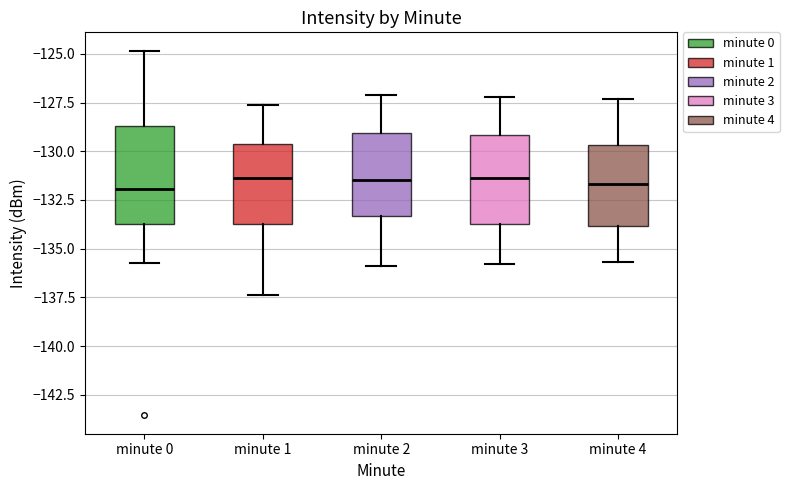

Reading left to right, transcribe this box plot: for each box, give where its median line is, the range the box spans, and where its two whiskers end, as read against the y-axis. The values are not printed on the chart, so give them approximately, as read against the axis.

minute 0: median -132.0, box -133.5 to -128.5, whiskers -135.5 to -125.0
minute 1: median -131.5, box -133.5 to -129.5, whiskers -137.5 to -127.5
minute 2: median -131.5, box -133.5 to -129.0, whiskers -136.0 to -127.0
minute 3: median -131.5, box -133.5 to -129.0, whiskers -136.0 to -127.0
minute 4: median -131.5, box -134.0 to -129.5, whiskers -135.5 to -127.5